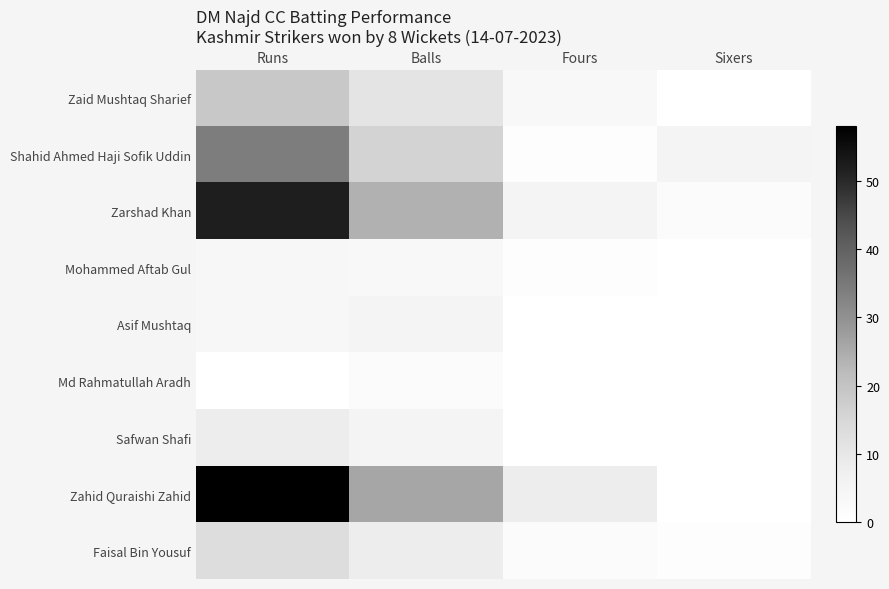

At which category does the chart reach its peak across all series?

Runs